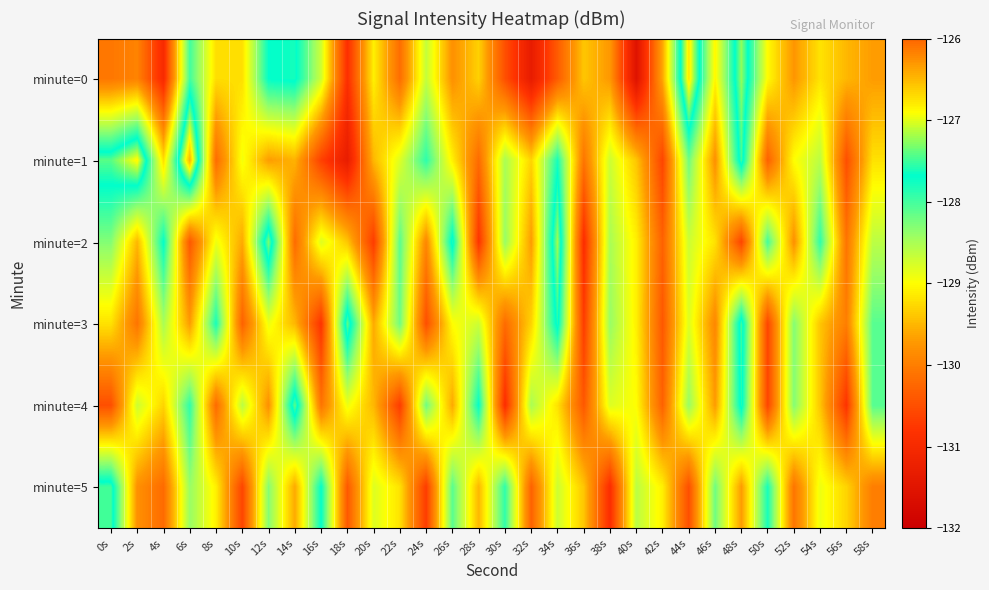

Reading left to right, list all the values displayed in this chart.

minute=0: 0s=-130.1	2s=-129.9	4s=-131.0	6s=-128.0	8s=-129.2	10s=-129.2	12s=-127.7	14s=-127.6	16s=-128.7	18s=-130.9	20s=-129.1	22s=-130.2	24s=-128.7	26s=-129.8	28s=-129.3	30s=-130.5	32s=-131.3	34s=-130.4	36s=-129.4	38s=-129.7	40s=-131.6	42s=-129.6	44s=-126.8	46s=-129.1	48s=-127.2	50s=-129.0	52s=-129.7	54s=-129.2	56s=-129.5	58s=-129.7
minute=1: 0s=-127.4	2s=-126.9	4s=-129.2	6s=-126.5	8s=-130.2	10s=-128.9	12s=-129.7	14s=-129.5	16s=-130.6	18s=-131.3	20s=-129.5	22s=-128.8	24s=-127.9	26s=-129.1	28s=-130.2	30s=-128.5	32s=-129.3	34s=-127.8	36s=-130.1	38s=-128.7	40s=-129.4	42s=-130.6	44s=-128.2	46s=-129.8	48s=-127.5	50s=-130.3	52s=-129.0	54s=-128.6	56s=-130.5	58s=-129.2
minute=2: 0s=-128.3	2s=-129.5	4s=-127.7	6s=-130.4	8s=-128.9	10s=-129.6	12s=-127.3	14s=-130.2	16s=-128.8	18s=-129.4	20s=-130.7	22s=-128.1	24s=-129.9	26s=-127.6	28s=-130.8	30s=-128.4	32s=-129.7	34s=-127.2	36s=-130.9	38s=-128.5	40s=-129.1	42s=-130.3	44s=-128.7	46s=-129.2	48s=-130.6	50s=-128.0	52s=-129.8	54s=-127.9	56s=-130.1	58s=-128.6
minute=3: 0s=-129.2	2s=-130.1	4s=-128.5	6s=-129.7	8s=-127.8	10s=-130.3	12s=-128.9	14s=-129.5	16s=-130.8	18s=-127.4	20s=-129.6	22s=-128.2	24s=-130.5	26s=-129.0	28s=-128.7	30s=-130.2	32s=-129.3	34s=-127.6	36s=-130.7	38s=-128.4	40s=-129.1	42s=-130.4	44s=-128.8	46s=-129.9	48s=-127.5	50s=-130.6	52s=-128.3	54s=-129.4	56s=-130.0	58s=-128.1
minute=4: 0s=-130.5	2s=-128.7	4s=-129.3	6s=-127.9	8s=-130.2	10s=-128.6	12s=-129.8	14s=-127.4	16s=-130.1	18s=-128.9	20s=-129.5	22s=-130.7	24s=-128.2	26s=-129.6	28s=-127.7	30s=-130.9	32s=-128.5	34s=-129.2	36s=-130.4	38s=-128.8	40s=-129.0	42s=-130.3	44s=-128.4	46s=-129.7	48s=-127.6	50s=-130.6	52s=-128.3	54s=-129.4	56s=-130.8	58s=-128.1
minute=5: 0s=-127.5	2s=-129.8	4s=-130.2	6s=-128.4	8s=-129.1	10s=-130.6	12s=-128.3	14s=-129.6	16s=-127.7	18s=-130.4	20s=-128.8	22s=-129.2	24s=-130.7	26s=-128.1	28s=-129.5	30s=-127.9	32s=-130.3	34s=-128.7	36s=-129.4	38s=-130.9	40s=-128.6	42s=-129.1	44s=-130.5	46s=-128.2	48s=-129.7	50s=-127.8	52s=-130.1	54s=-128.9	56s=-129.3	58s=-130.0